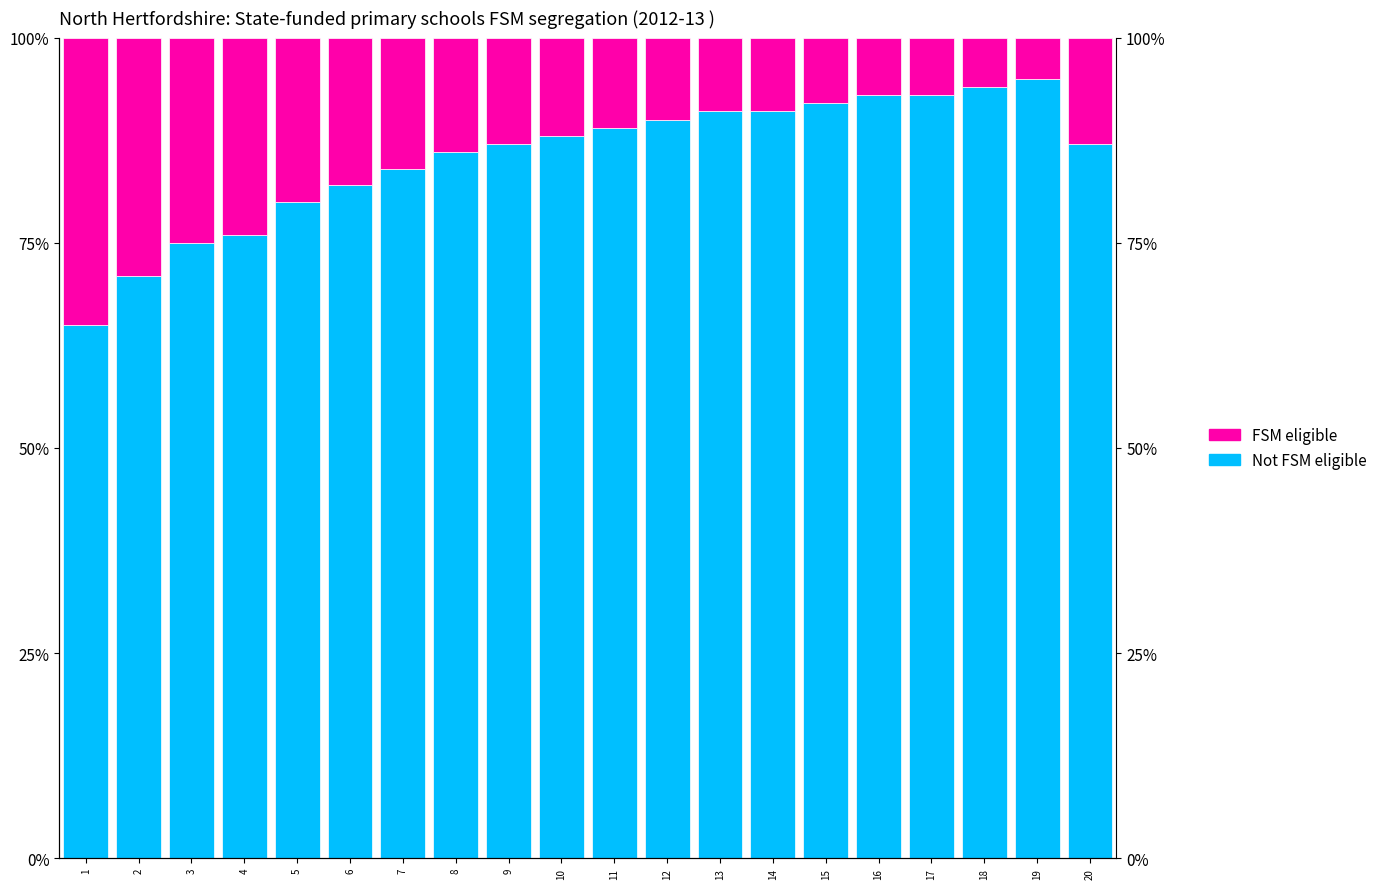

What is the average value of the Not FSM eligible series?

85